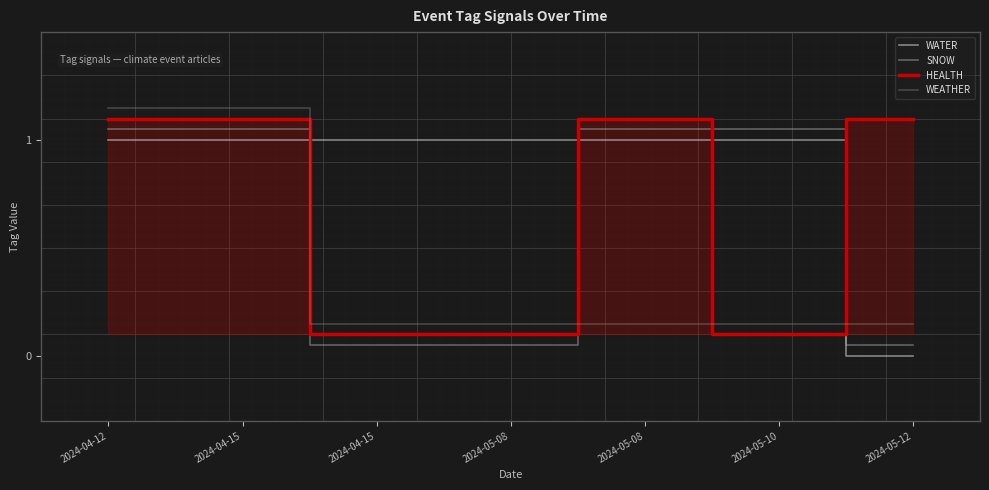

What is the spread (max minus min) of values at 2024-05-08?

0.9